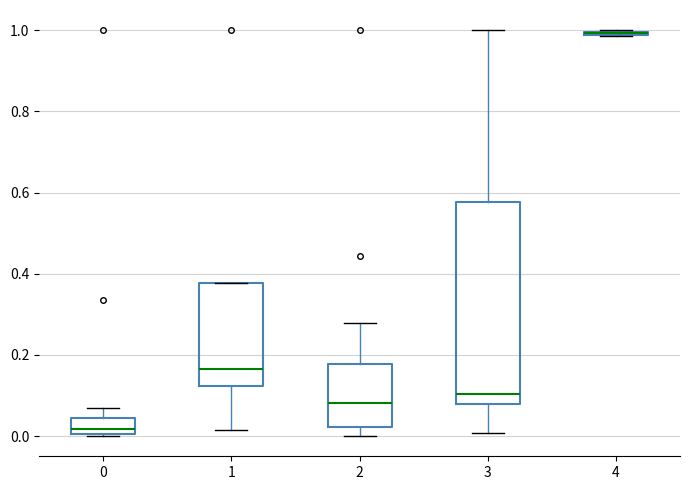

Where does the median line of the box at x = 2 sit on the y-axis? The values are not printed on the chart, so give them approximately, as read against the axis.

0.08